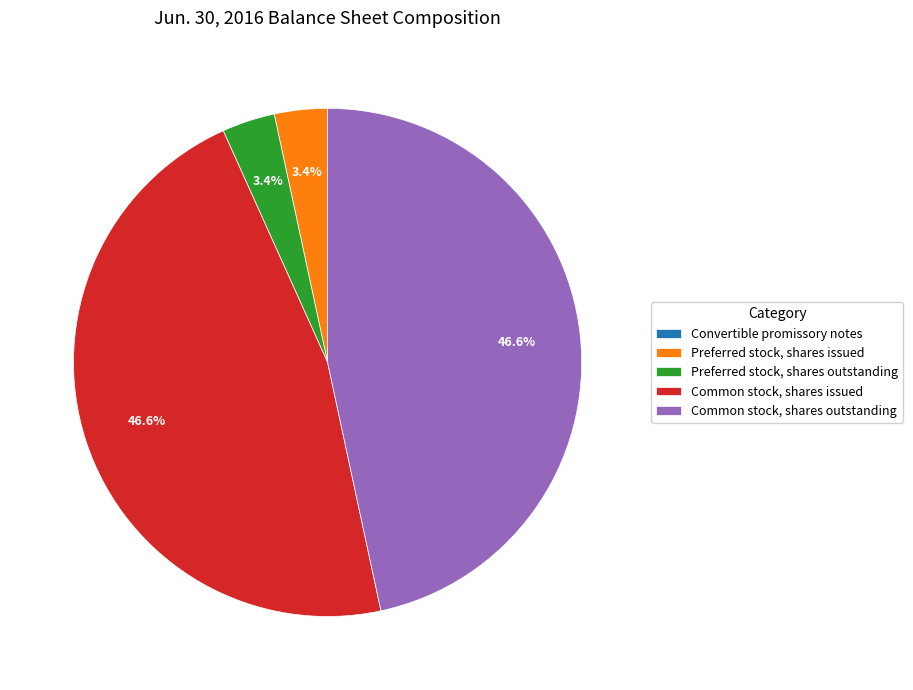

Between Preferred stock, shares outstanding and Common stock, shares outstanding, which is larger?

Common stock, shares outstanding